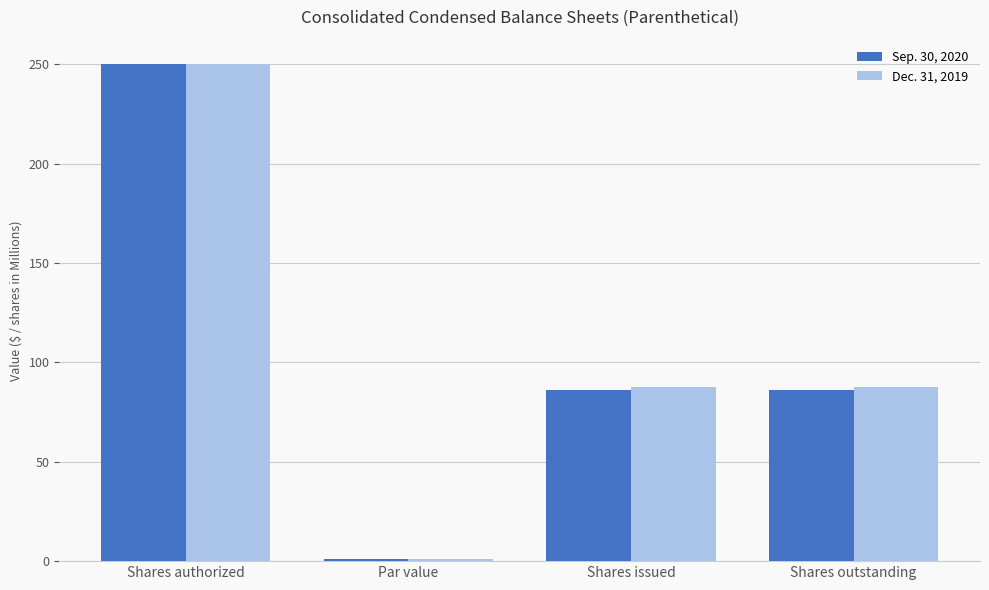

What is the value of the Sep. 30, 2020 bar at the 3rd from the left?

86.4